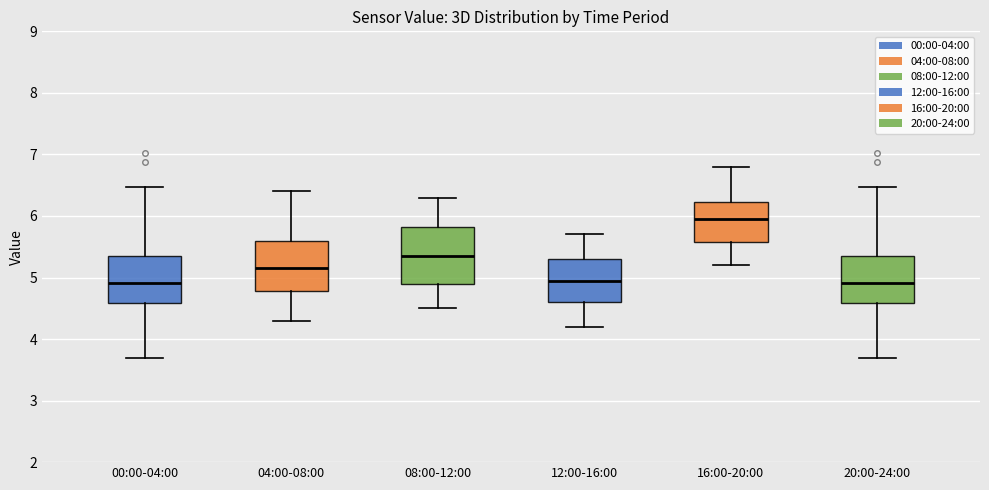

Reading left to right, transcribe this box plot: for each box, give where its median line is, the range the box spans, and where its two whiskers end, as read against the y-axis. The values are not printed on the chart, so give them approximately, as read against the axis.

00:00-04:00: median 4.9, box 4.6 to 5.3, whiskers 3.7 to 6.5
04:00-08:00: median 5.2, box 4.8 to 5.6, whiskers 4.3 to 6.4
08:00-12:00: median 5.4, box 4.9 to 5.8, whiskers 4.5 to 6.3
12:00-16:00: median 5.0, box 4.6 to 5.3, whiskers 4.2 to 5.7
16:00-20:00: median 6.0, box 5.6 to 6.2, whiskers 5.2 to 6.8
20:00-24:00: median 4.9, box 4.6 to 5.3, whiskers 3.7 to 6.5